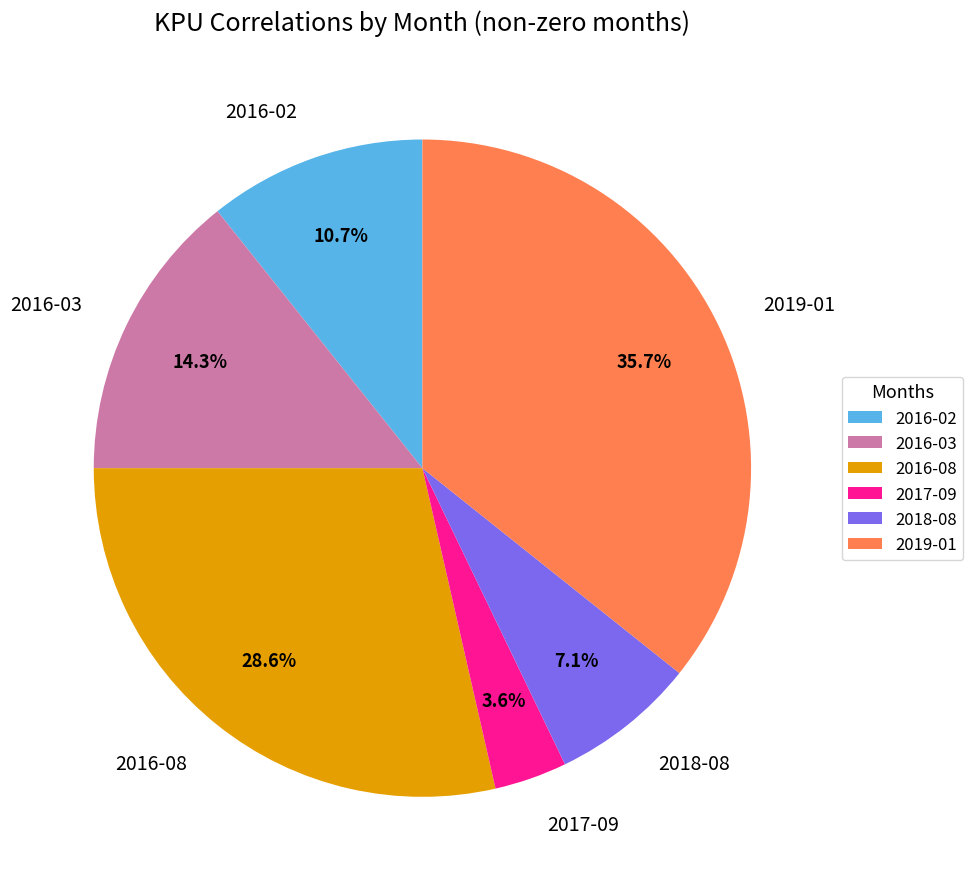

Count the number of slices in the pie.

6